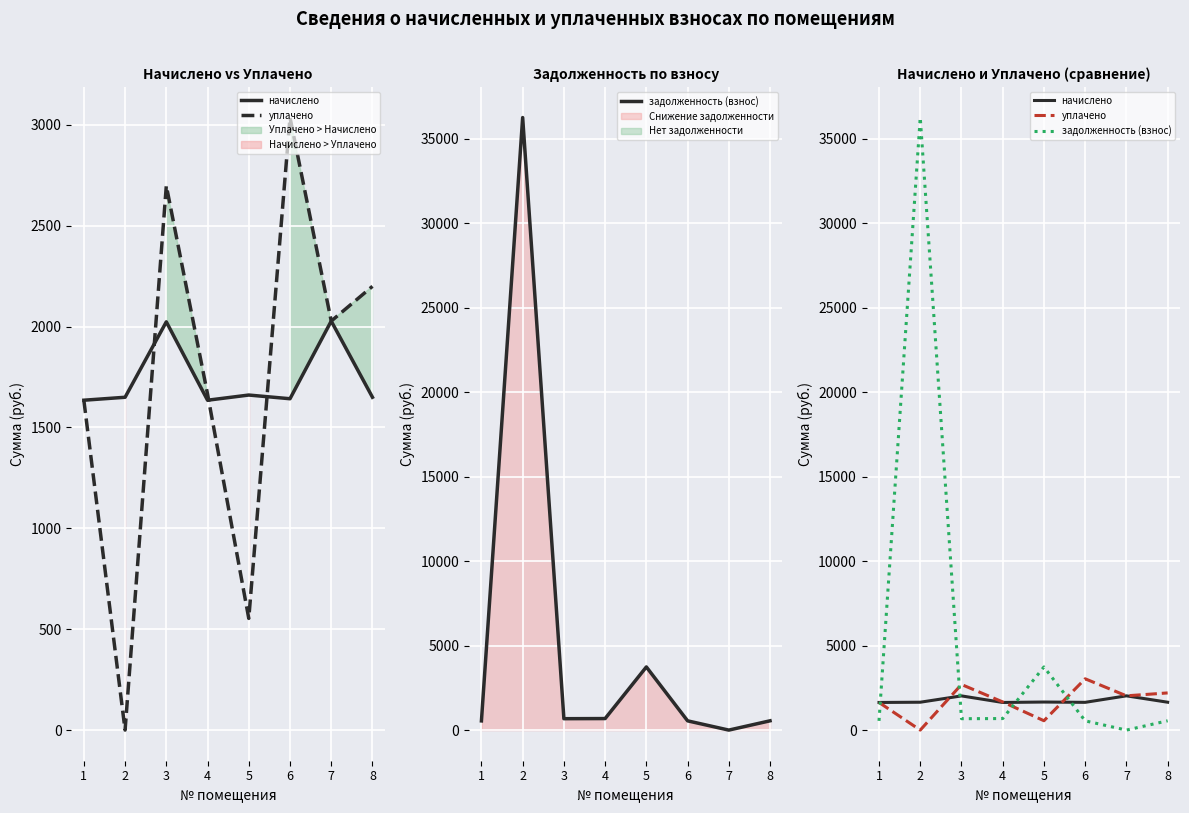

How many lines are shown in the chart?

3